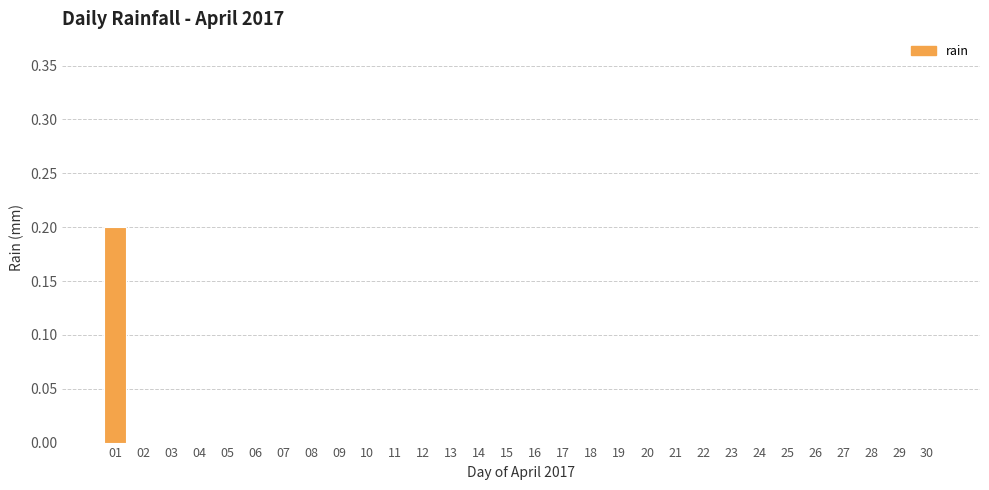

How many data points does each series have?

30